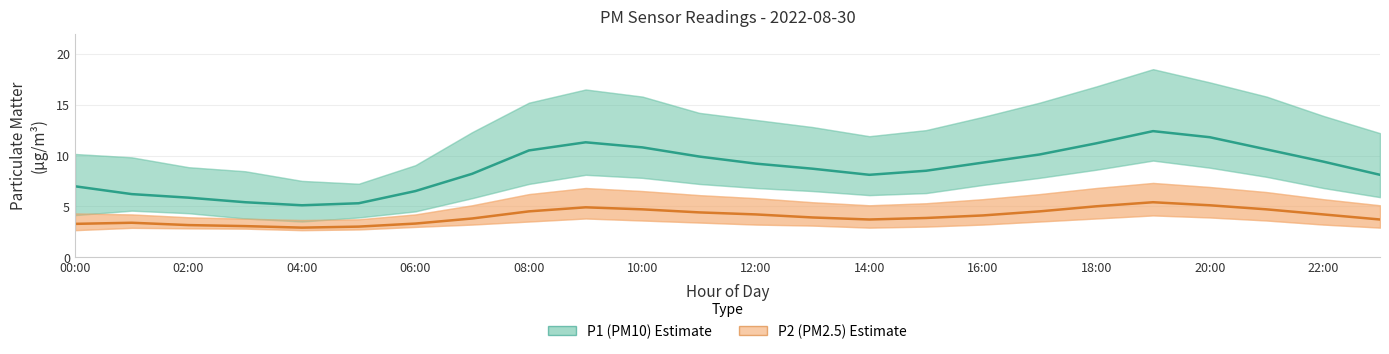

How many lines are shown in the chart?

2